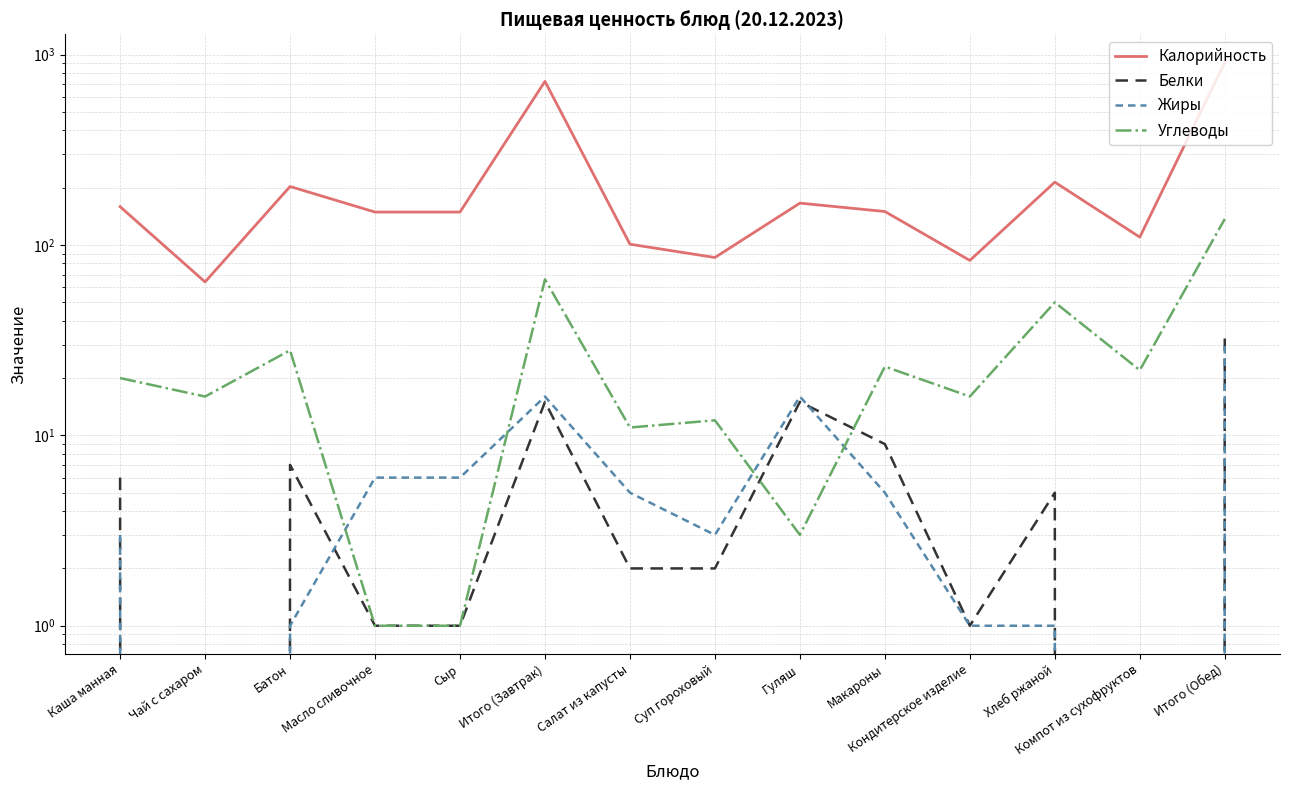

At how many categories does at least one series exceed 660?

2